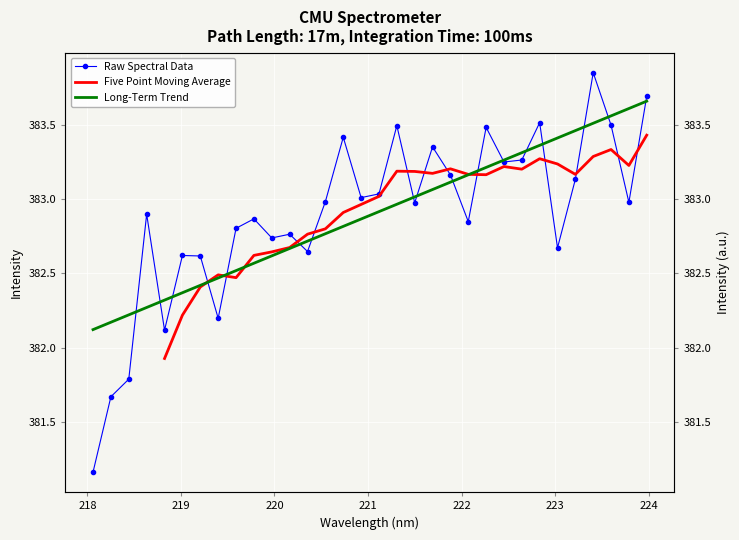

What is the label of the 29th point from the left?

223.408